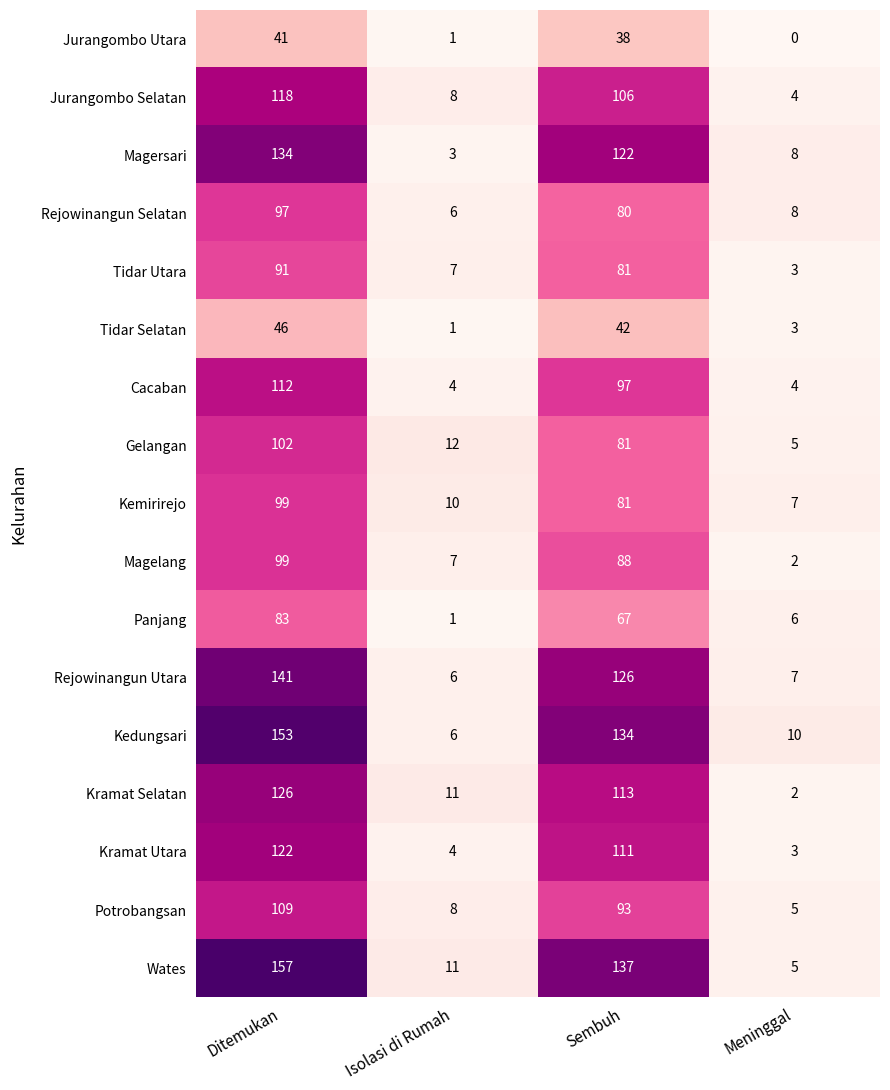

Count the number of categories in the chart.

4